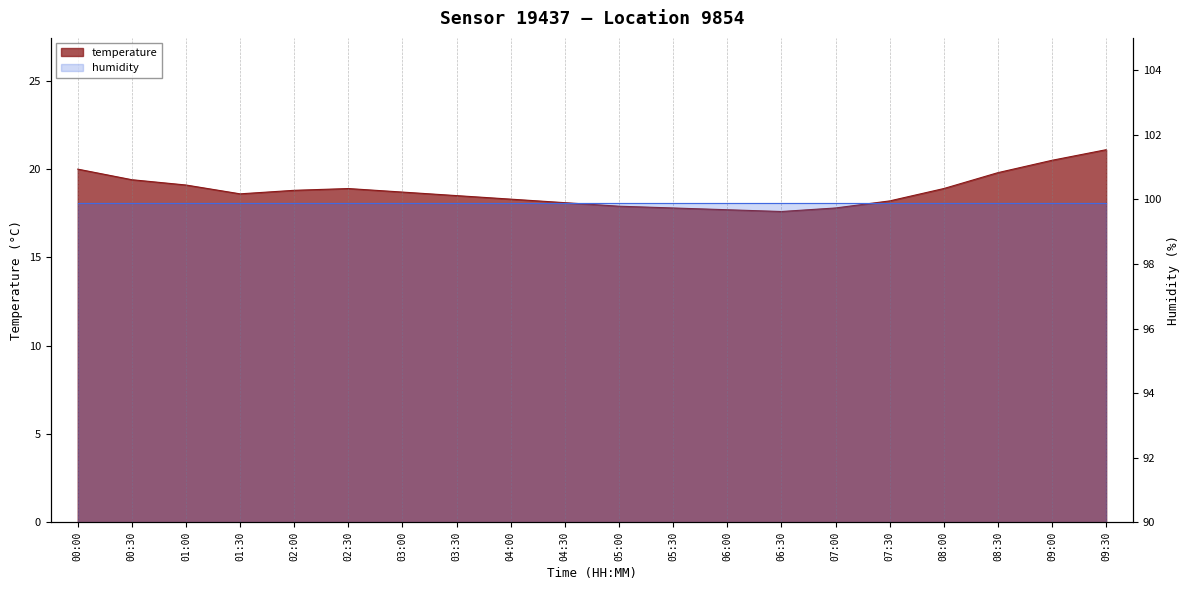

Count the number of values greater than 18.

15